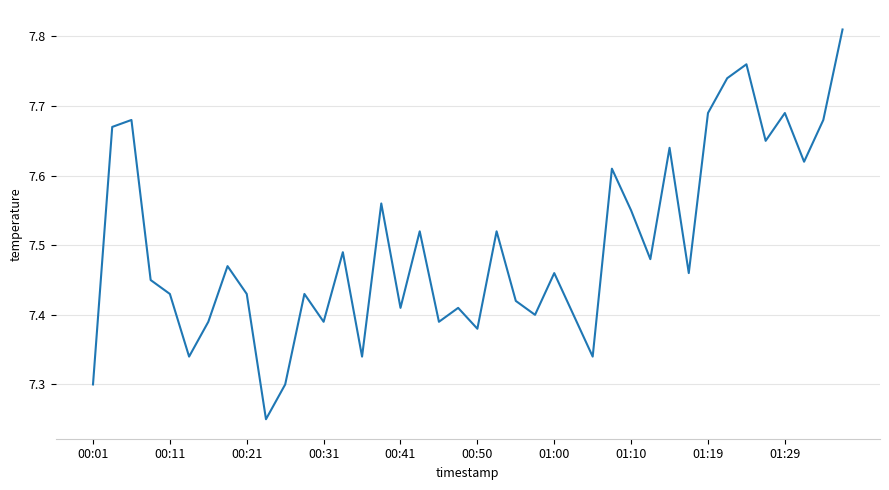

What is the difference between the maximum and minimum values?

0.6